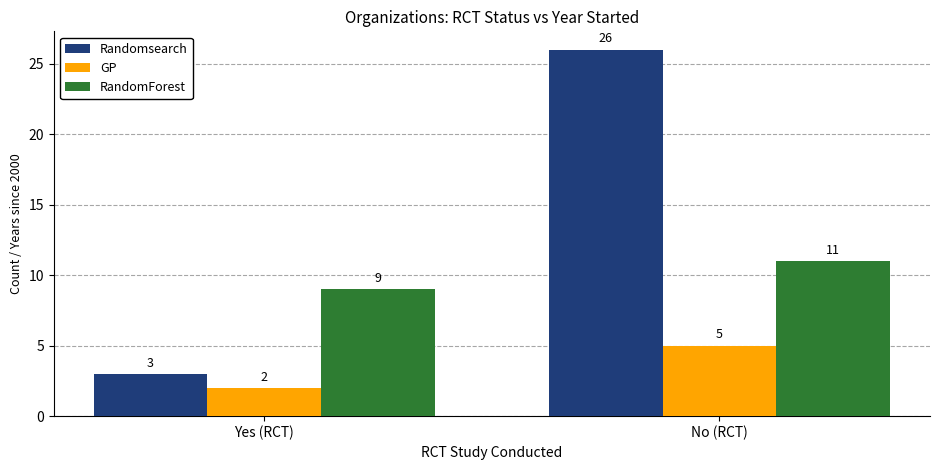

What is the label of the 2nd bar from the right?

Yes (RCT)